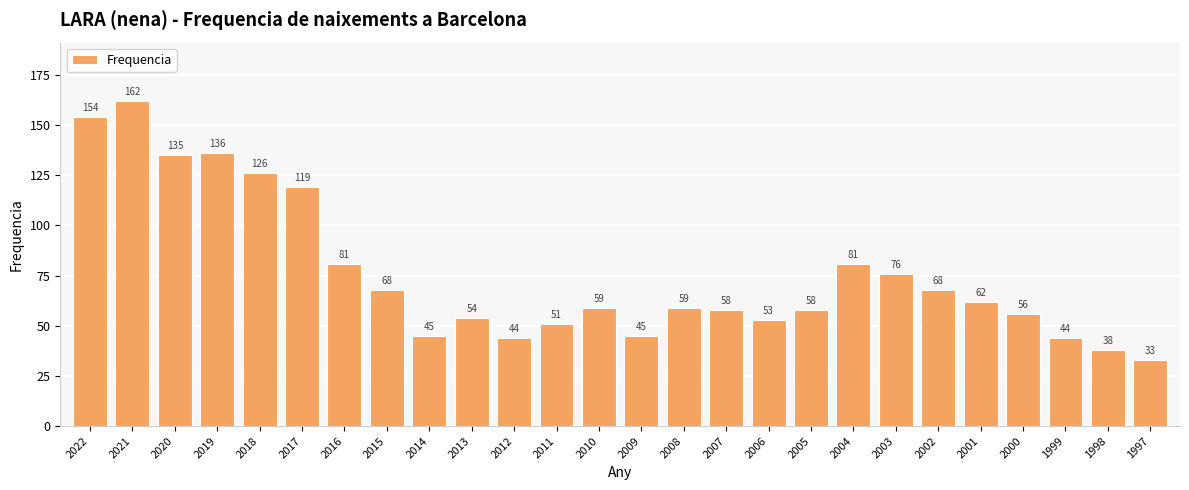

Reading left to right, what are all the values shown in this chart?

154	162	135	136	126	119	81	68	45	54	44	51	59	45	59	58	53	58	81	76	68	62	56	44	38	33